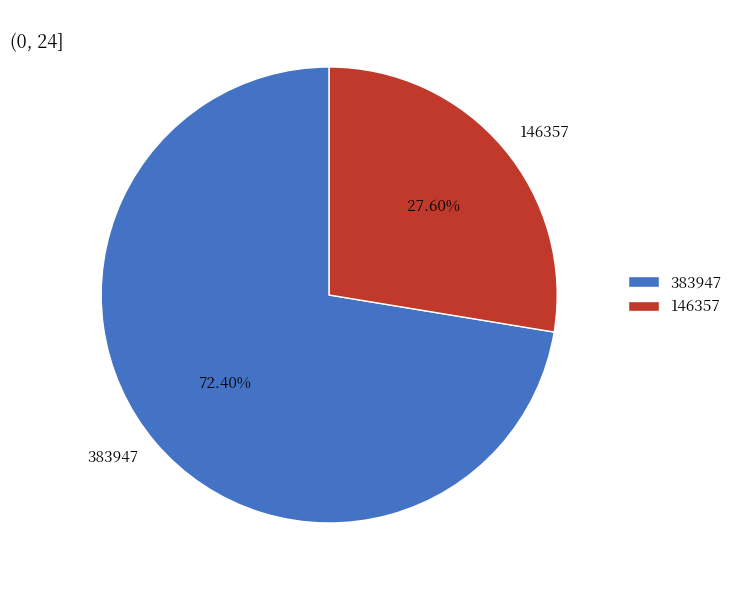

How many slices are in this pie chart?

2